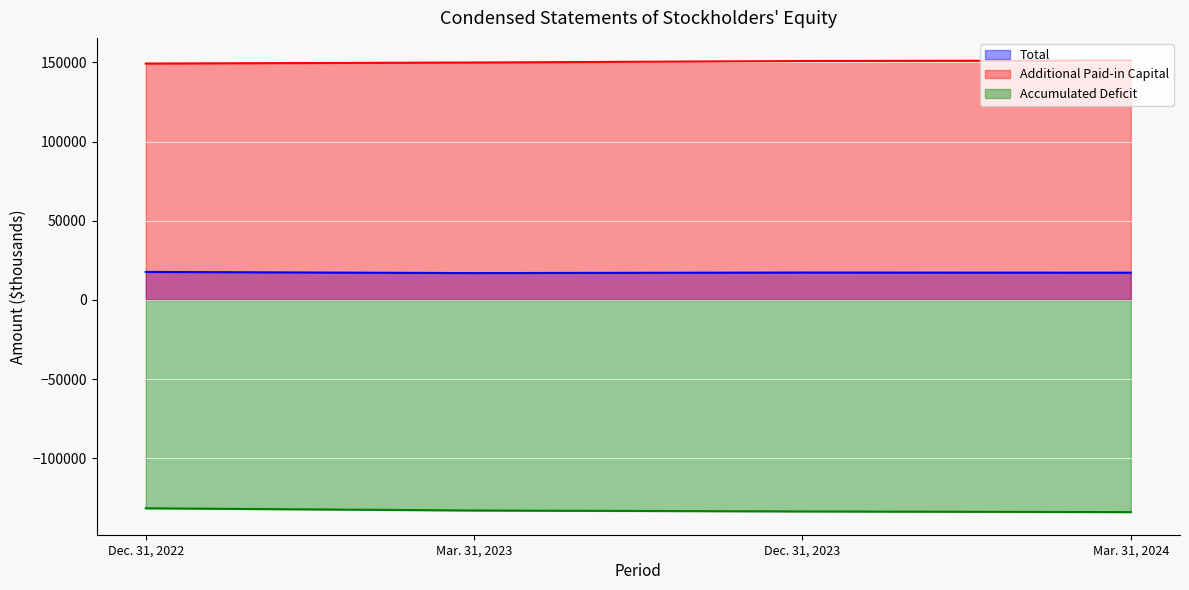

Rank the series at Dec. 31, 2022 from lowest to highest value.

Accumulated Deficit, Total, Additional Paid-in Capital